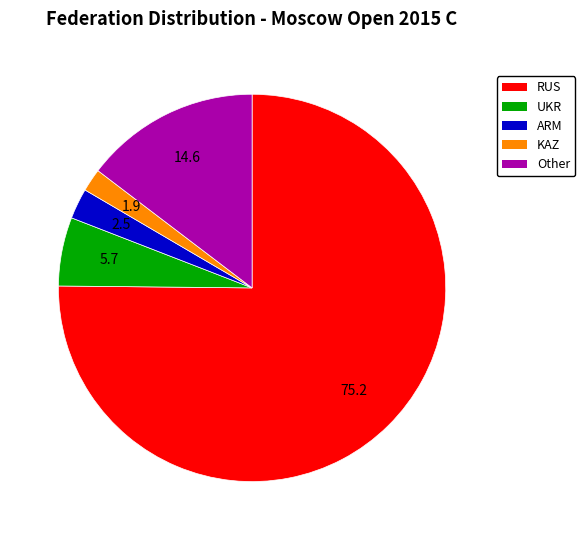

Is it true that UKR is 1% of the pie?

False